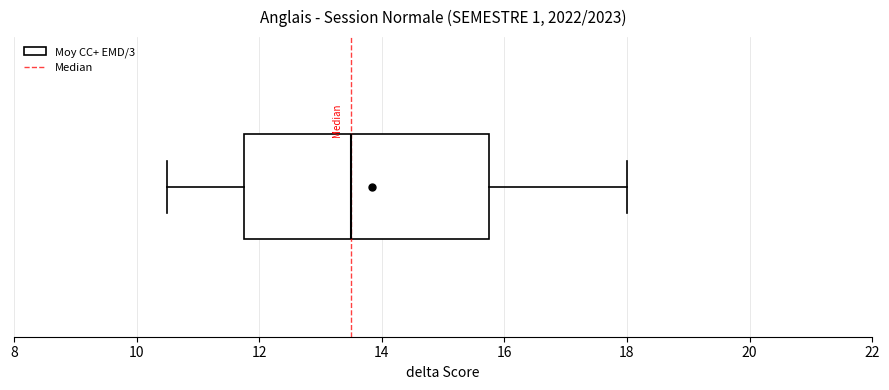

Read this box plot against the x-axis: the position of the median line, the range covered by the box, and the ends of both whiskers. The values are not printed on the chart, so give them approximately, as read against the axis.

median 13.6, box 11.8 to 15.8, whiskers 10.6 to 18.0